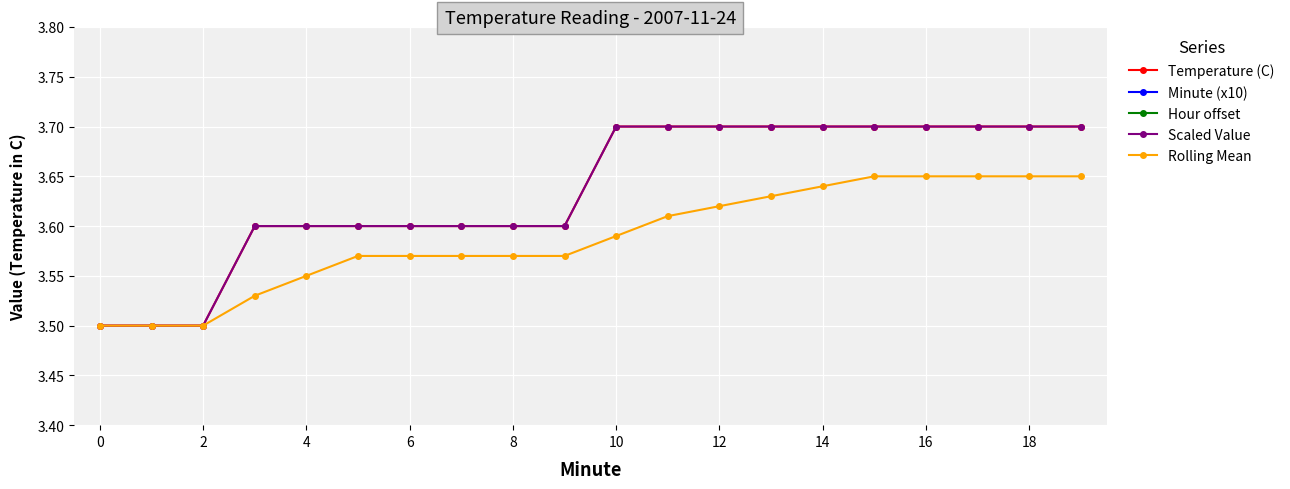

How many values in the Minute (x10) series exceed 1?

9